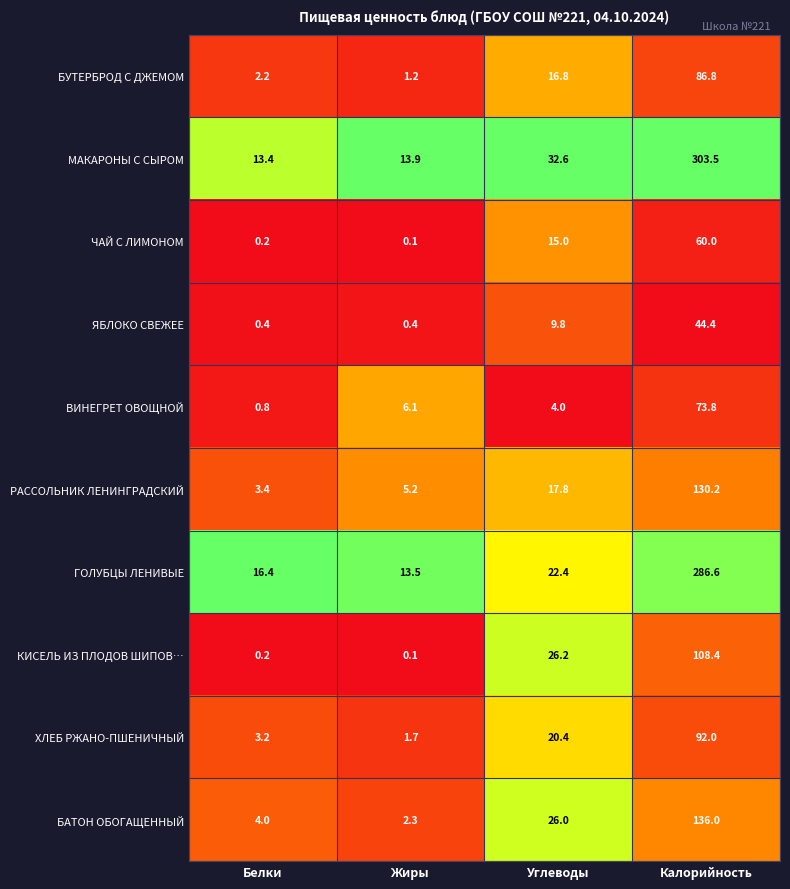

What is the maximum value shown in the chart?

303.5